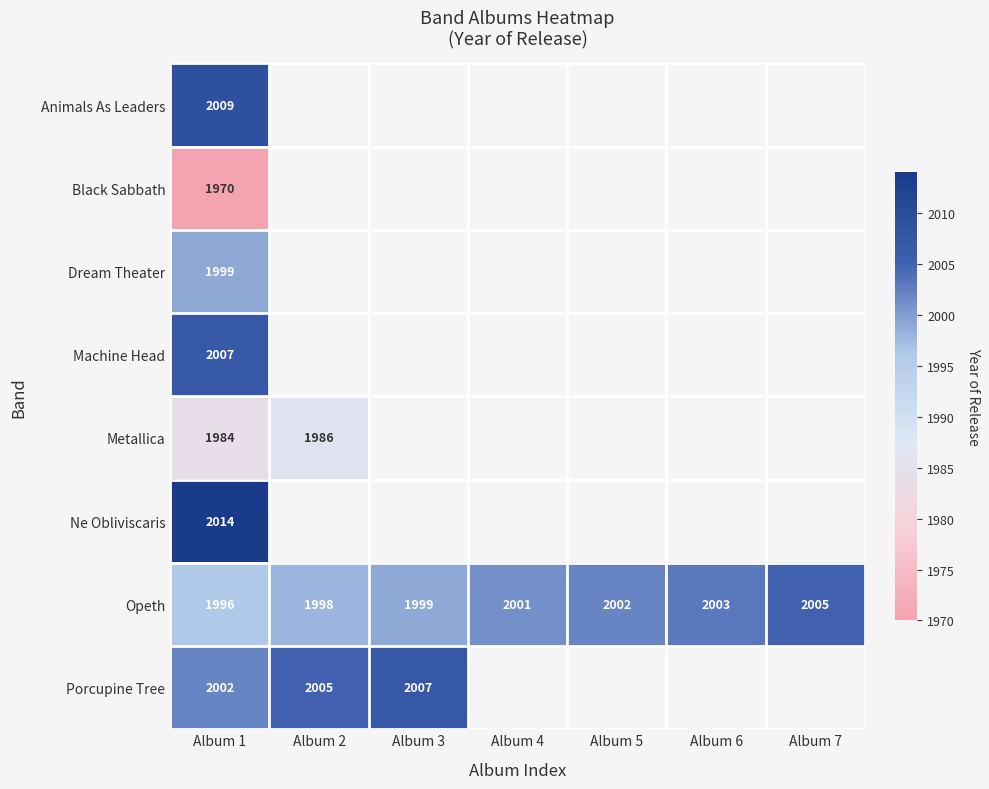

At Album 1, list the series in order from largest to smallest.

Ne Obliviscaris, Animals As Leaders, Machine Head, Porcupine Tree, Dream Theater, Opeth, Metallica, Black Sabbath